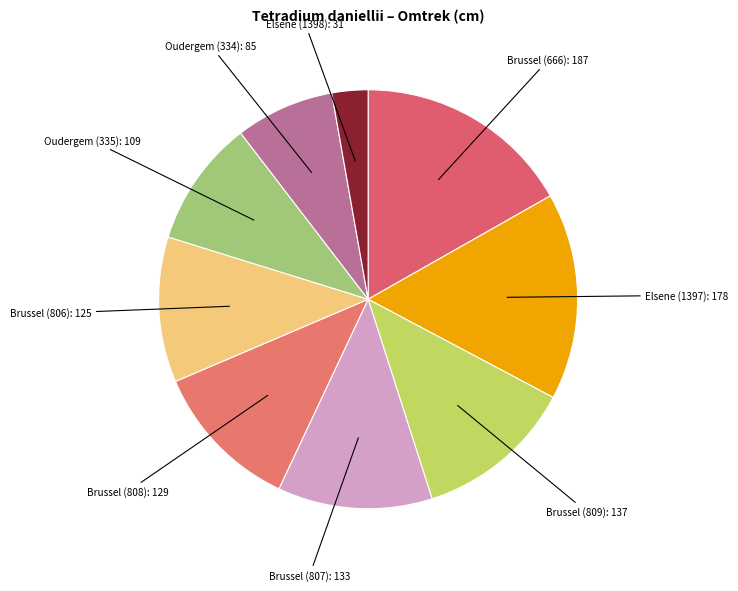

Count the number of slices in the pie.

9